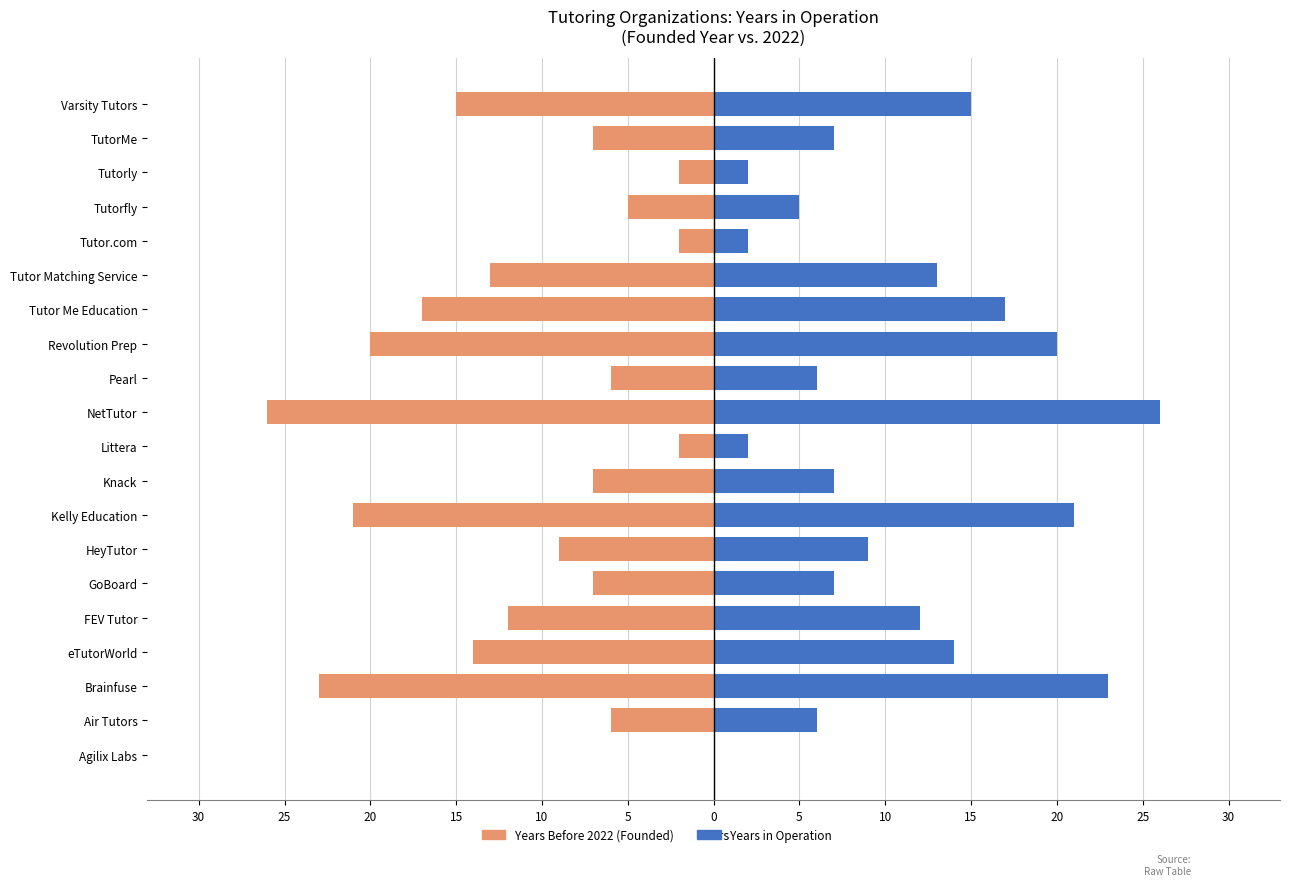

How many groups of bars are there?

20